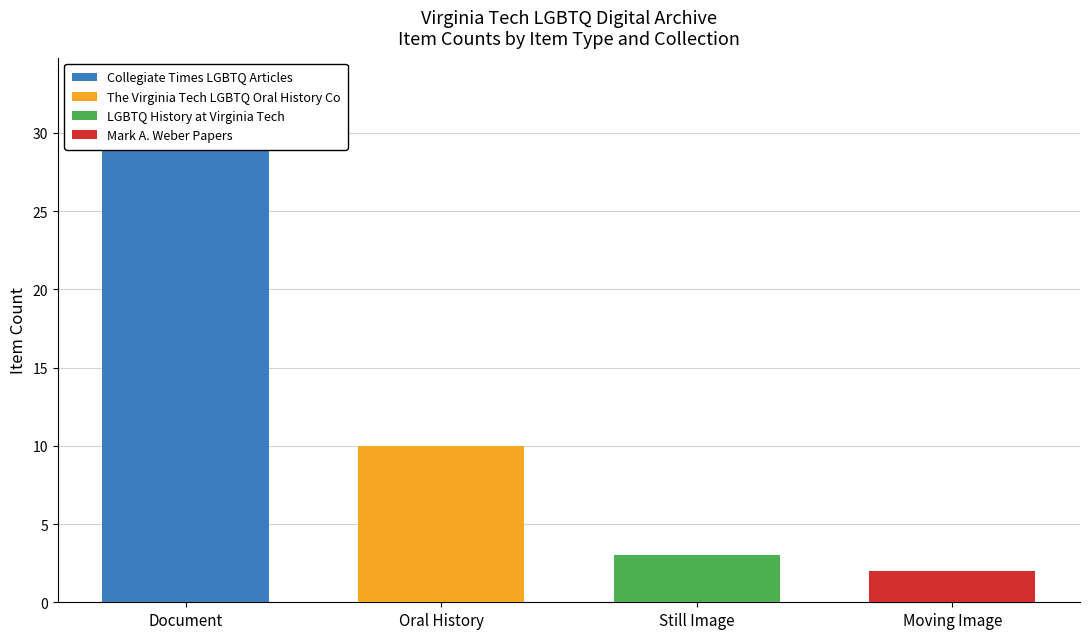

How many bars are there in total?

16